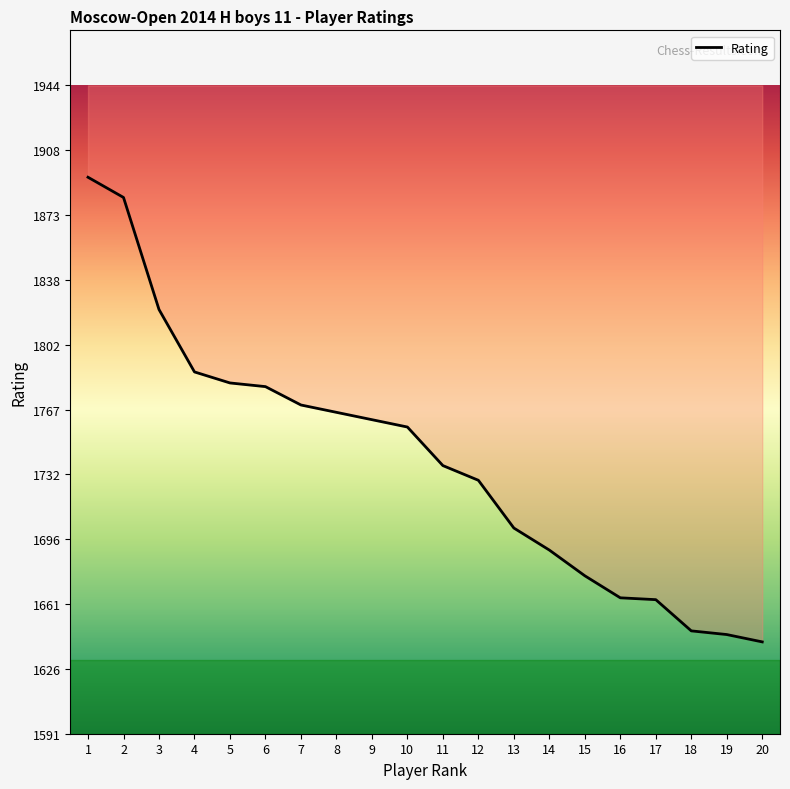

What is the value of the 20th point from the left?

1641